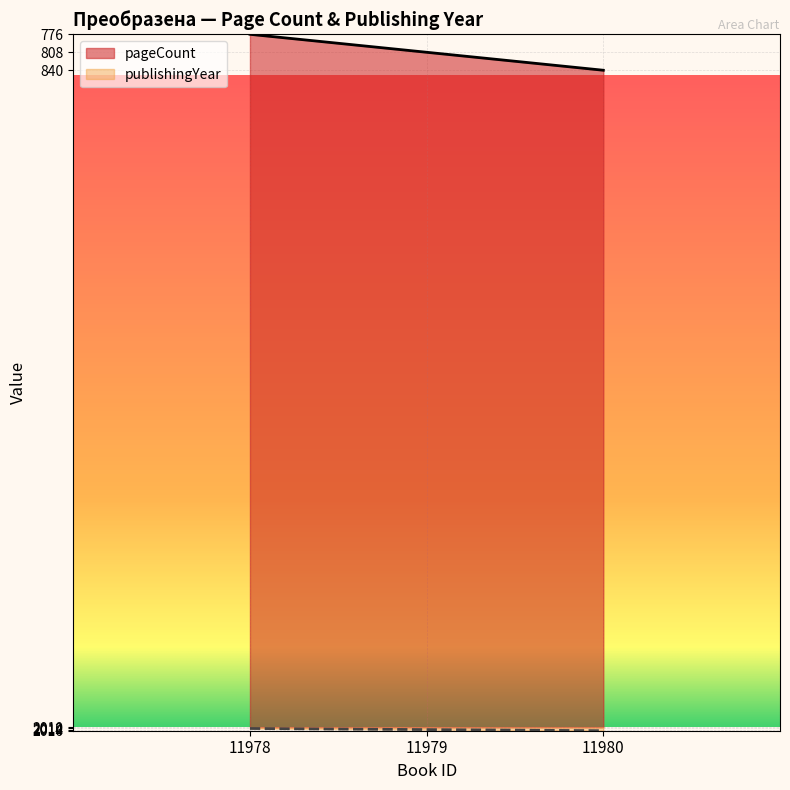

What is the sum of all publishingYear values?

6042